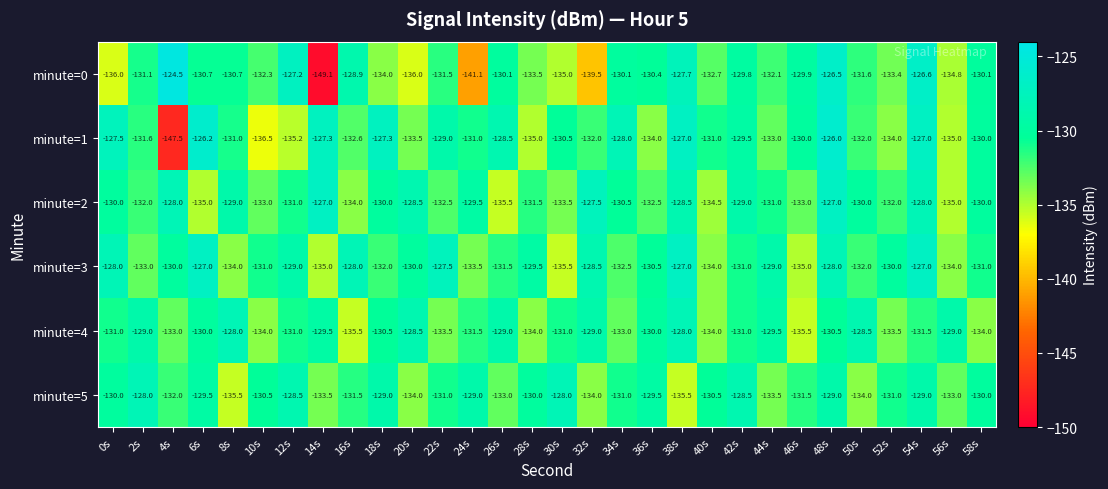

Is the value of minute=4 at 8s greater than the value of minute=3 at 44s?

Yes